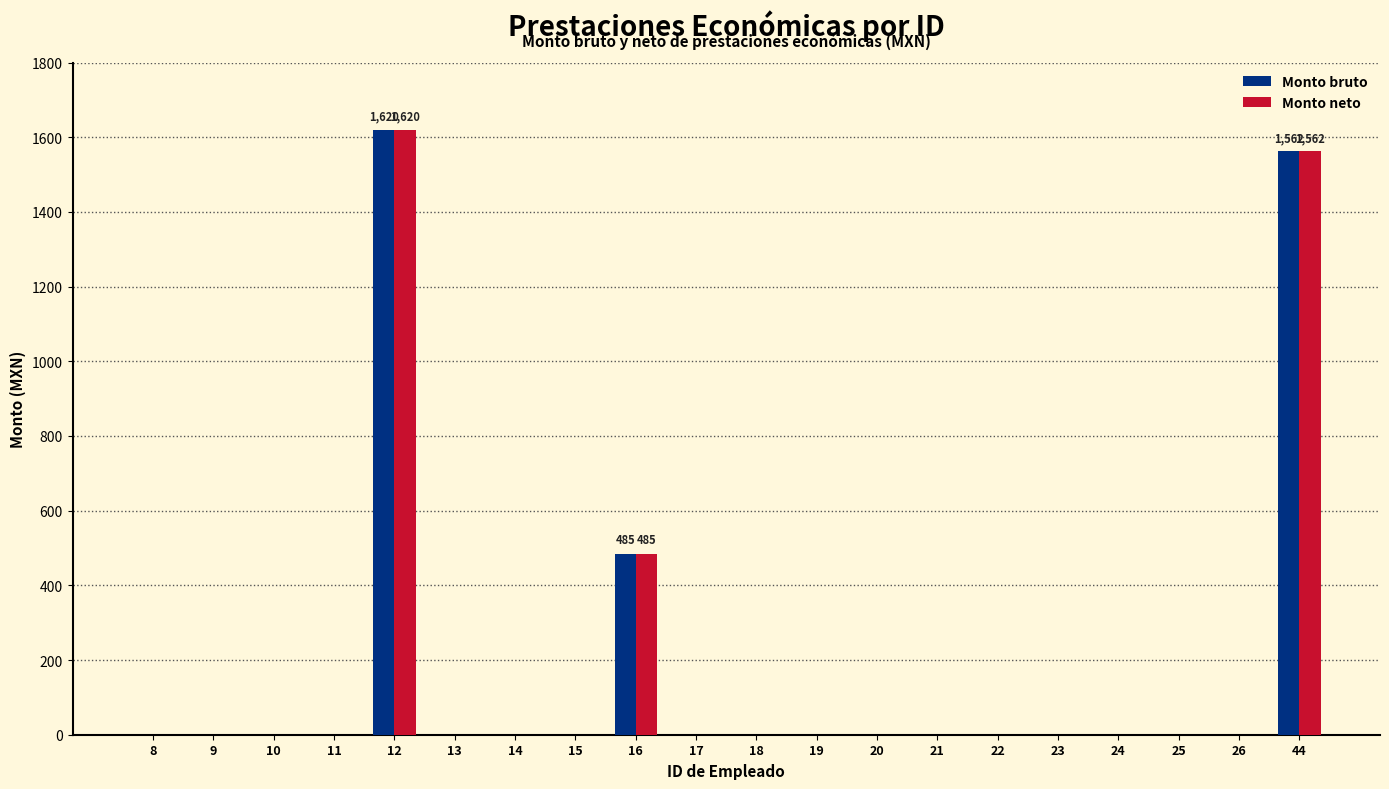

At which category is the sum across all series the highest?

12